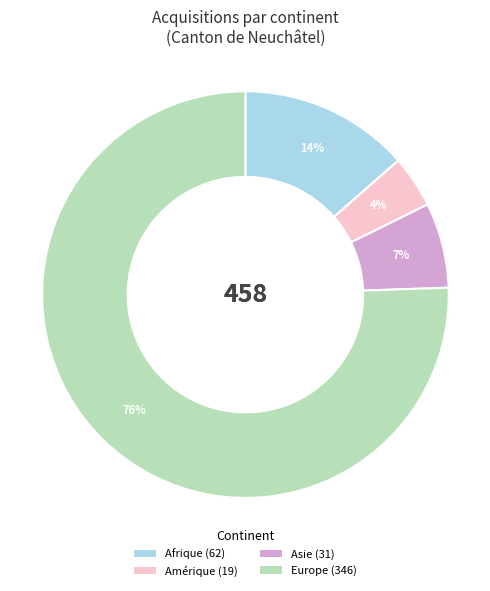

To the nearest percent, what is the difference between the Europe and Asie slice percentages?

69%